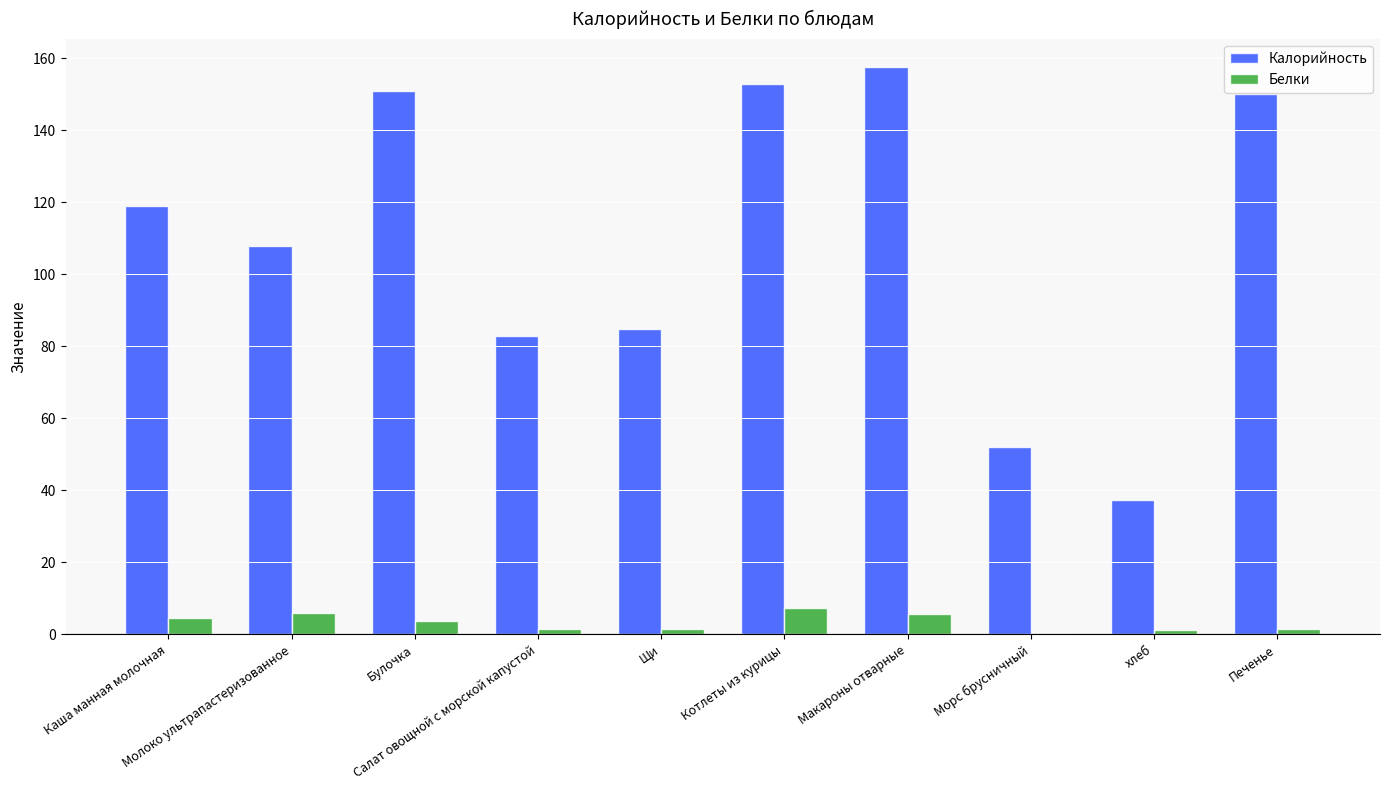

Which series has the largest total across all categories?

Калорийность